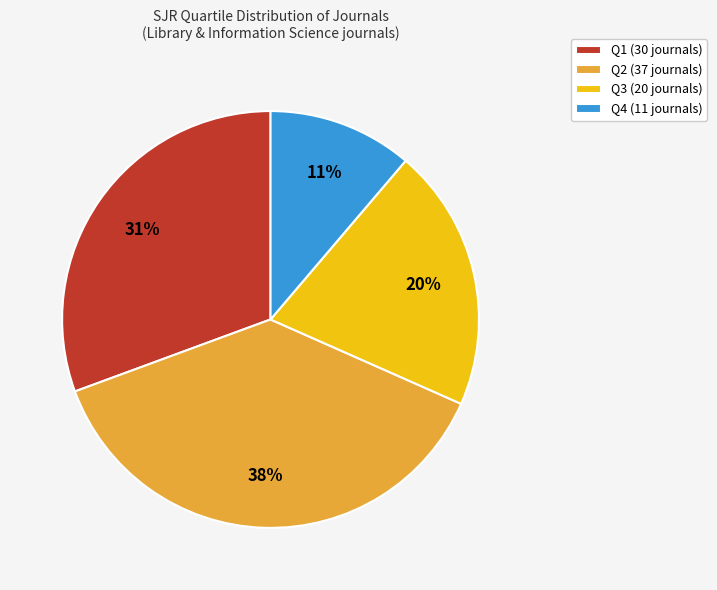

Combined, do Q2 and Q1 account for over 50%?

Yes